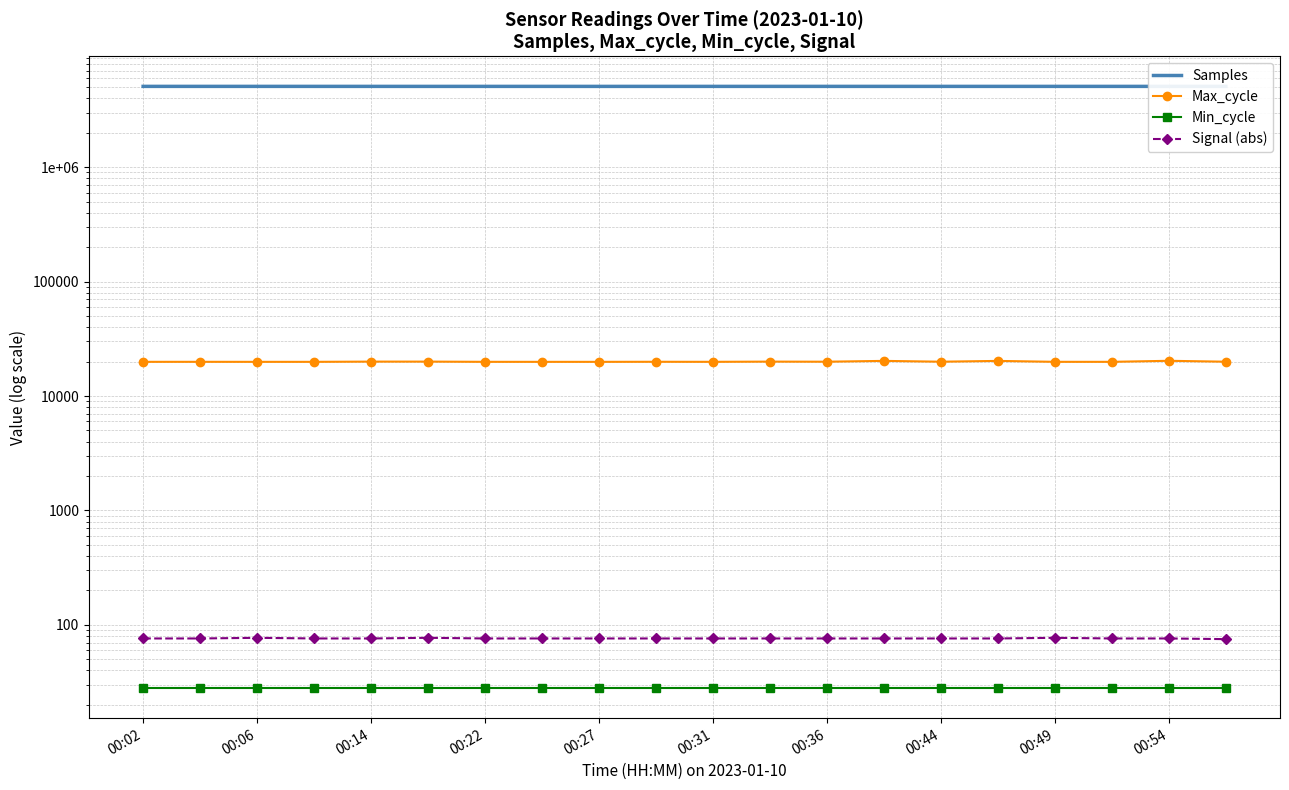

The Max_cycle series shows 26743 at 00:22. True or false?

False